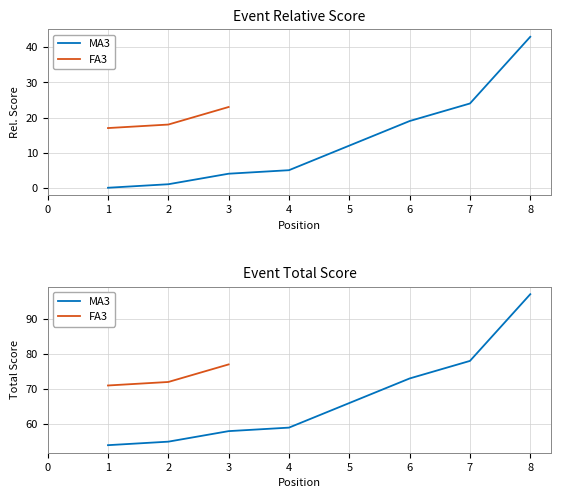

Which has a higher value, 0 or 8?

8